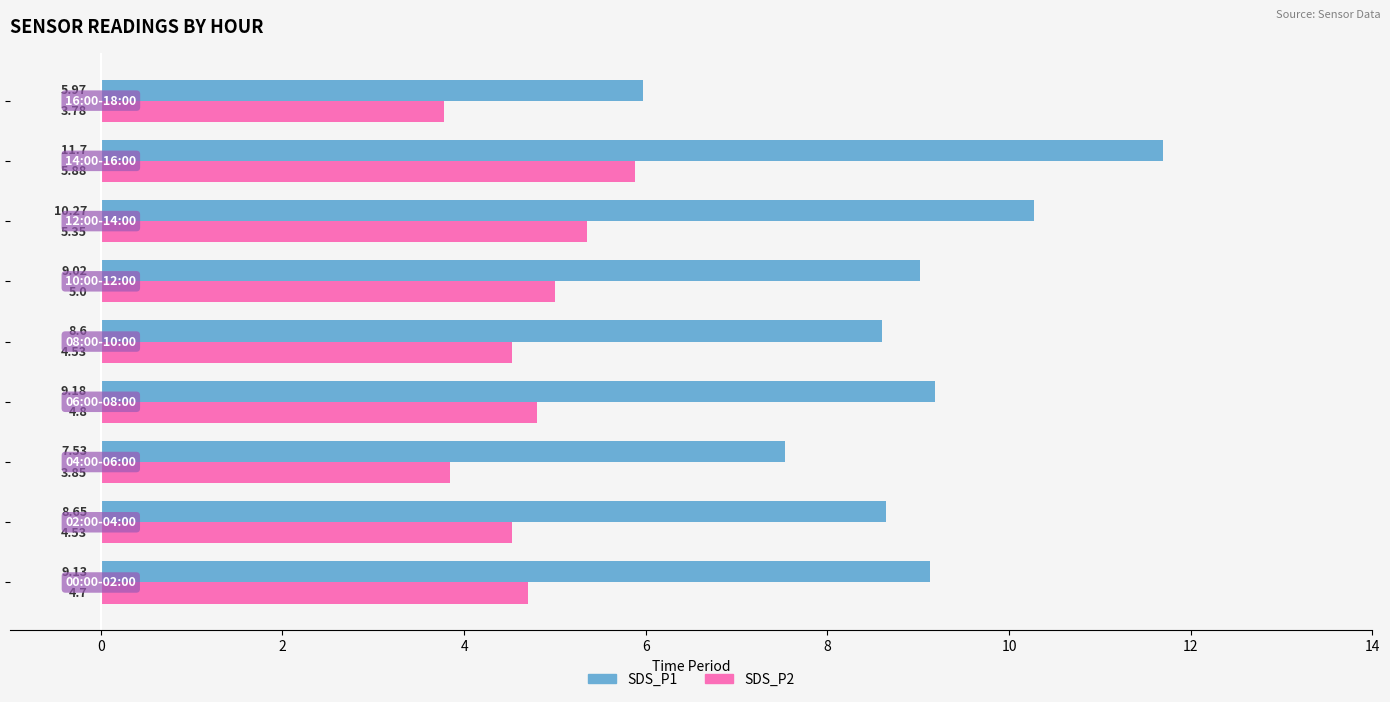

What is the difference between the second highest and second lowest values in the SDS_P1 series?

2.7